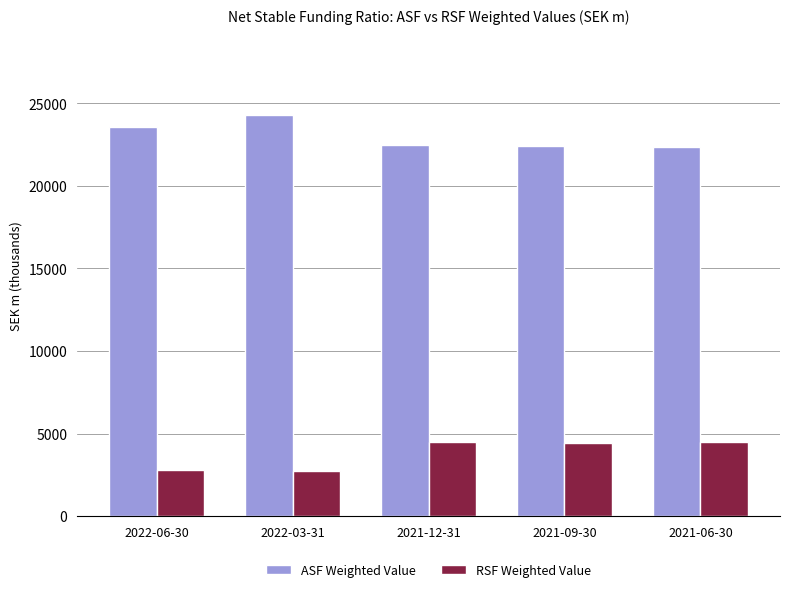

What is the lowest value of the ASF Weighted Value series?

22380.0